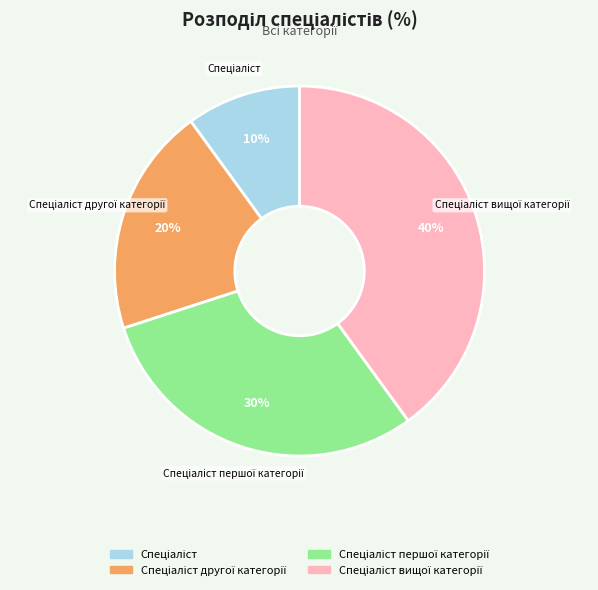

To the nearest percent, what is the average slice percentage?

25%